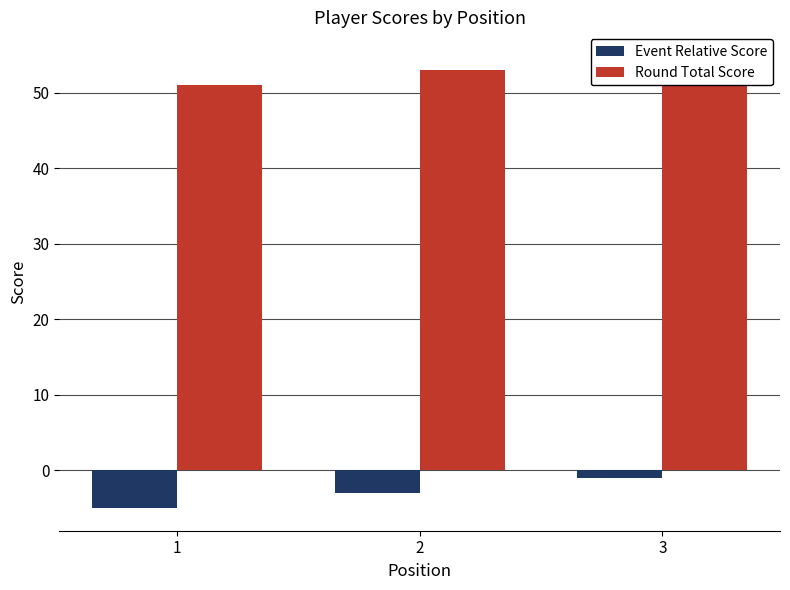

List the labels in order of Event Relative Score value, largest first.

3, 2, 1